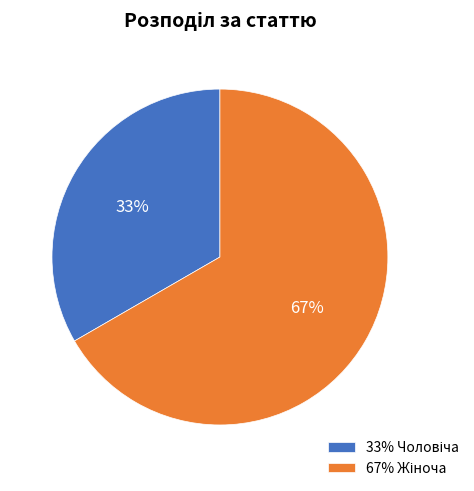

To the nearest percent, what is the average slice percentage?

50%